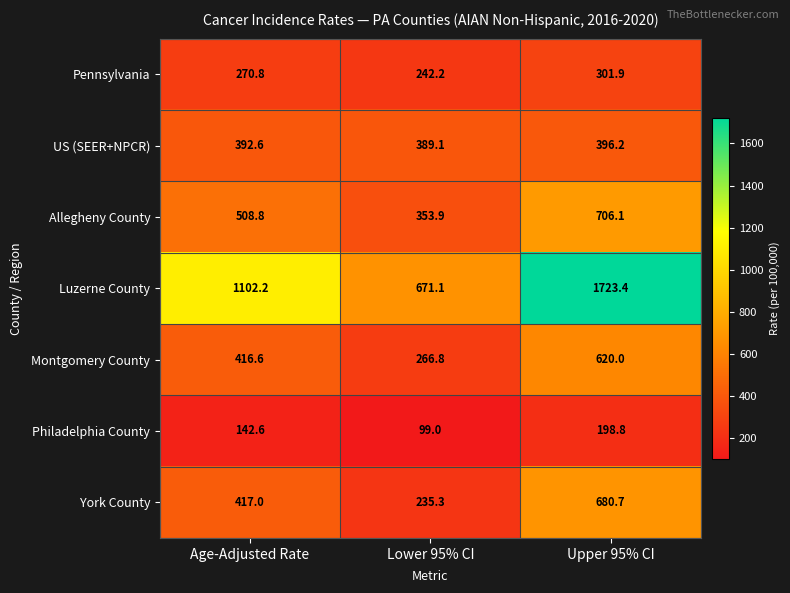

Reading left to right, transcribe all the data shown in this chart.

Pennsylvania: Age-Adjusted Rate=270.8	Lower 95% CI=242.2	Upper 95% CI=301.9
US (SEER+NPCR): Age-Adjusted Rate=392.6	Lower 95% CI=389.1	Upper 95% CI=396.2
Allegheny County: Age-Adjusted Rate=508.8	Lower 95% CI=353.9	Upper 95% CI=706.1
Luzerne County: Age-Adjusted Rate=1102.2	Lower 95% CI=671.1	Upper 95% CI=1723.4
Montgomery County: Age-Adjusted Rate=416.6	Lower 95% CI=266.8	Upper 95% CI=620.0
Philadelphia County: Age-Adjusted Rate=142.6	Lower 95% CI=99.0	Upper 95% CI=198.8
York County: Age-Adjusted Rate=417.0	Lower 95% CI=235.3	Upper 95% CI=680.7